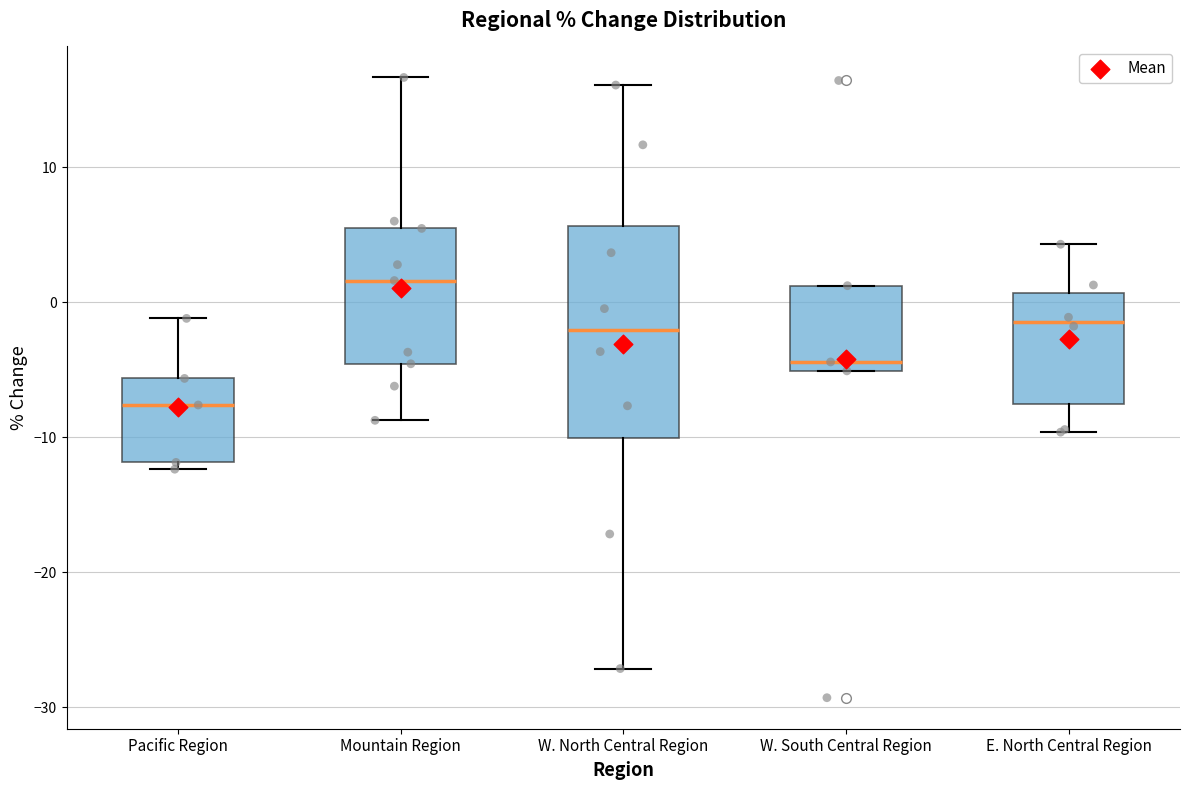

Which box is the tallest, from its lower edge to its upper edge?

W. North Central Region